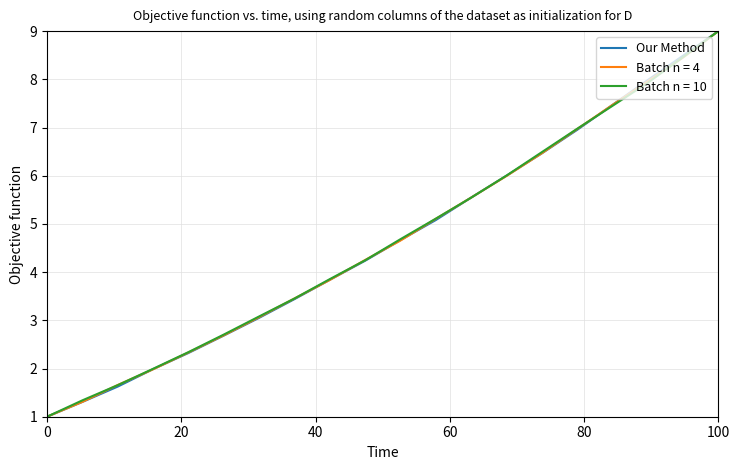

Rank the series by their average value, from highest to lowest.

Batch n = 10, Batch n = 4, Our Method